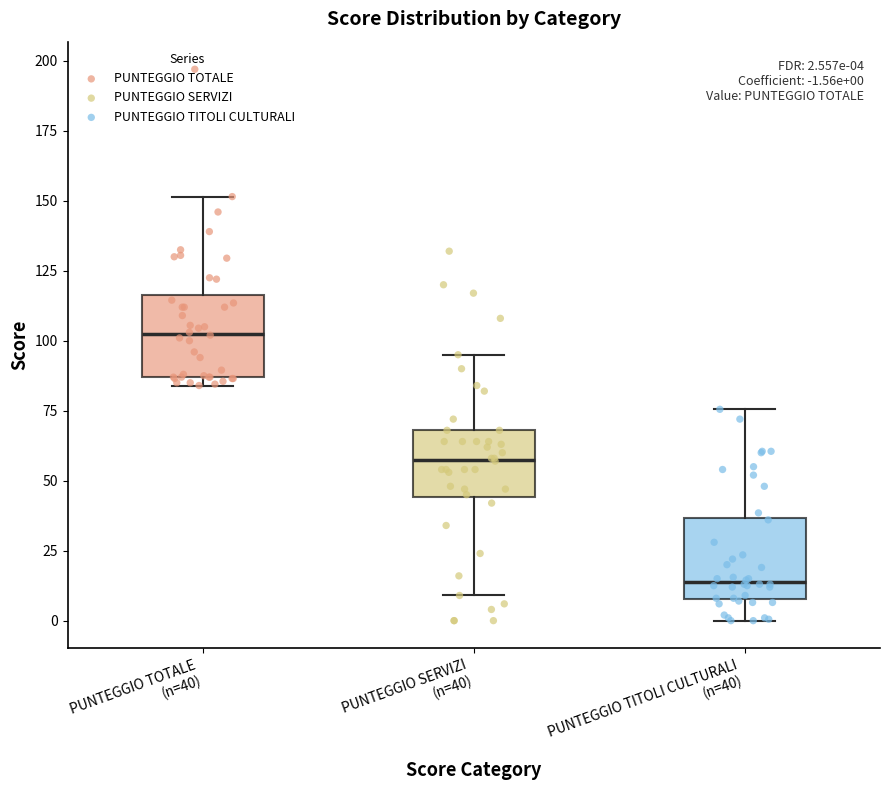

Which box's median line is the lowest?

PUNTEGGIO TITOLI CULTURALI (n=40)